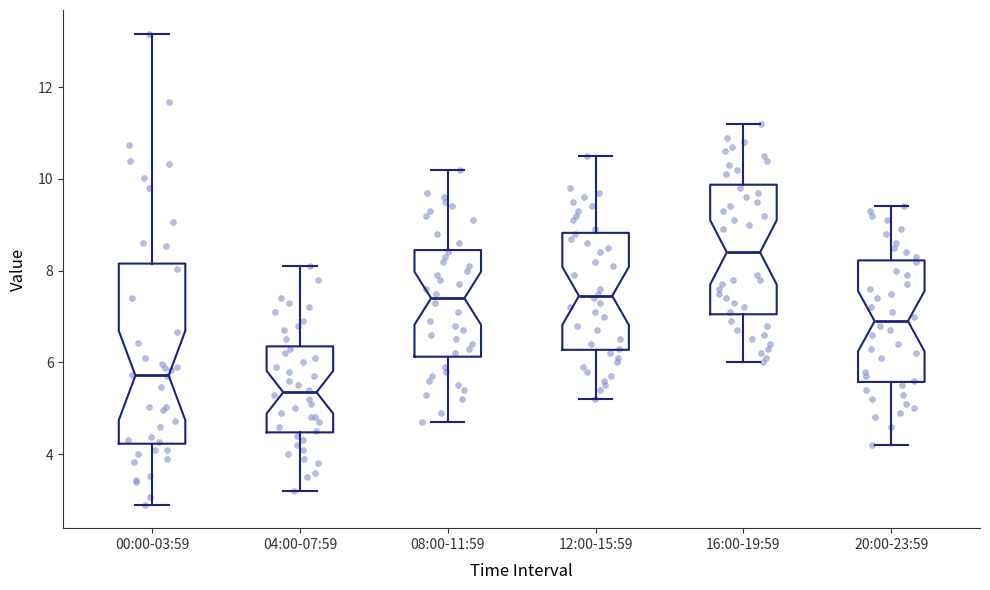

Reading left to right, transcribe this box plot: for each box, give where its median line is, the range the box spans, and where its two whiskers end, as read against the y-axis. The values are not printed on the chart, so give them approximately, as read against the axis.

00:00-03:59: median 5.8, box 4.2 to 8.2, whiskers 3.0 to 13.2
04:00-07:59: median 5.4, box 4.4 to 6.4, whiskers 3.2 to 8.2
08:00-11:59: median 7.4, box 6.2 to 8.4, whiskers 4.8 to 10.2
12:00-15:59: median 7.4, box 6.2 to 8.8, whiskers 5.2 to 10.6
16:00-19:59: median 8.4, box 7.0 to 9.8, whiskers 6.0 to 11.2
20:00-23:59: median 7.0, box 5.6 to 8.2, whiskers 4.2 to 9.4